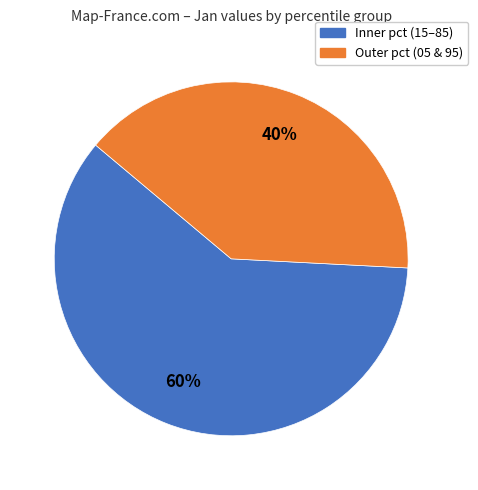

Is there a majority slice in this chart?

Yes